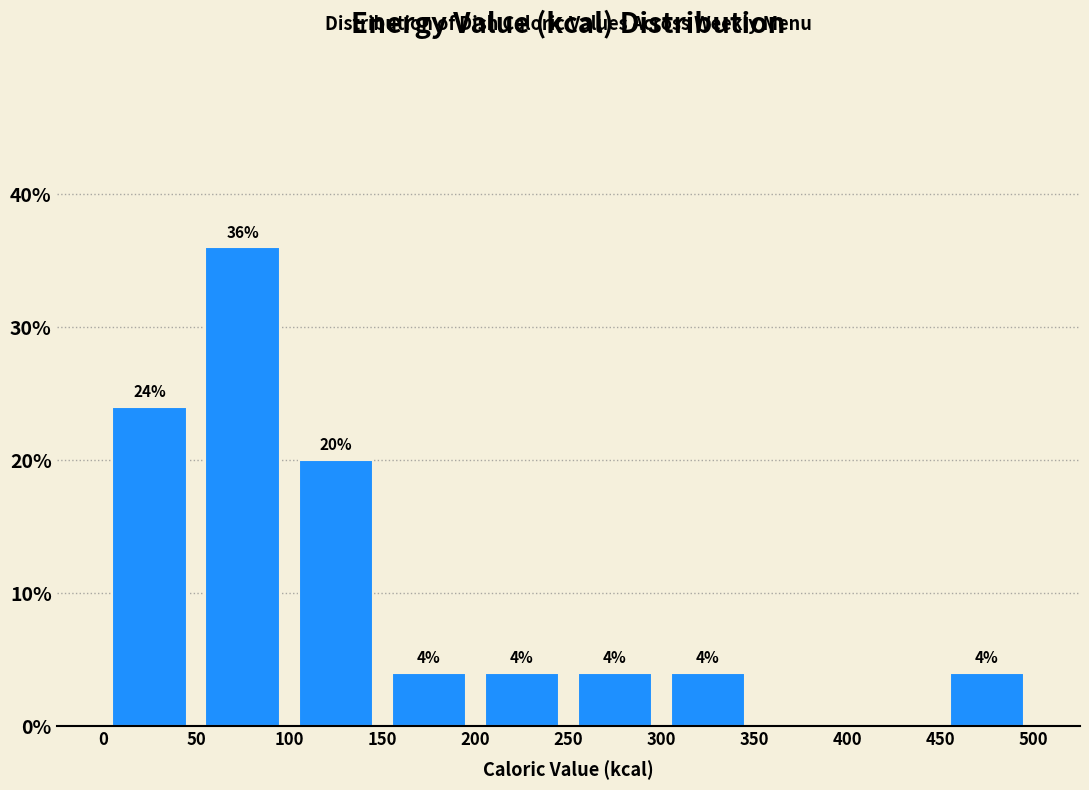

Which range on the x-axis has the tallest bar?

50 to 100